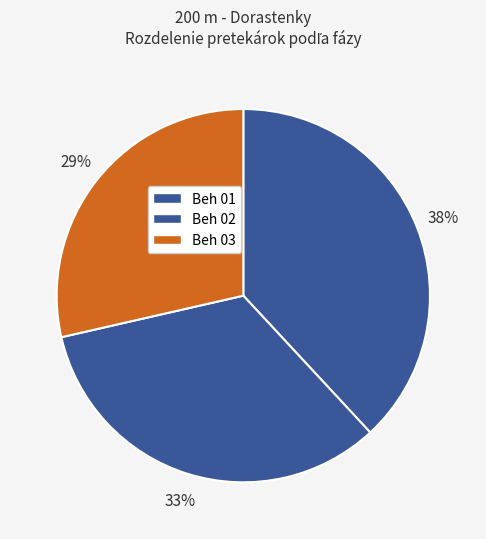

What percentage is the Beh 01 slice, to the nearest percent?

38%